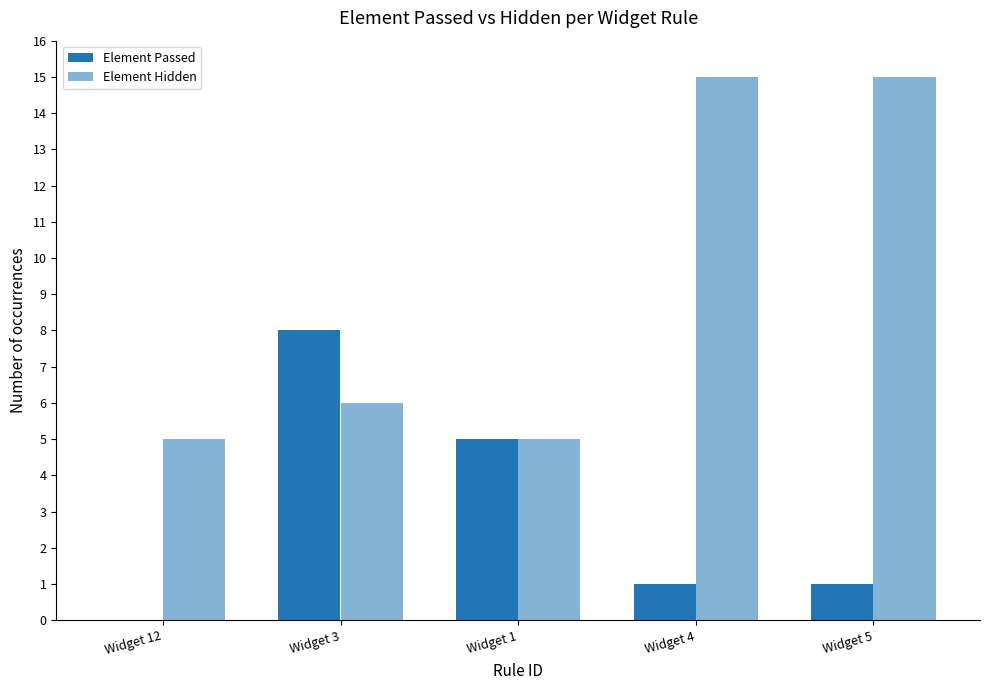

What is the label of the 1st bar from the left?

Widget 12